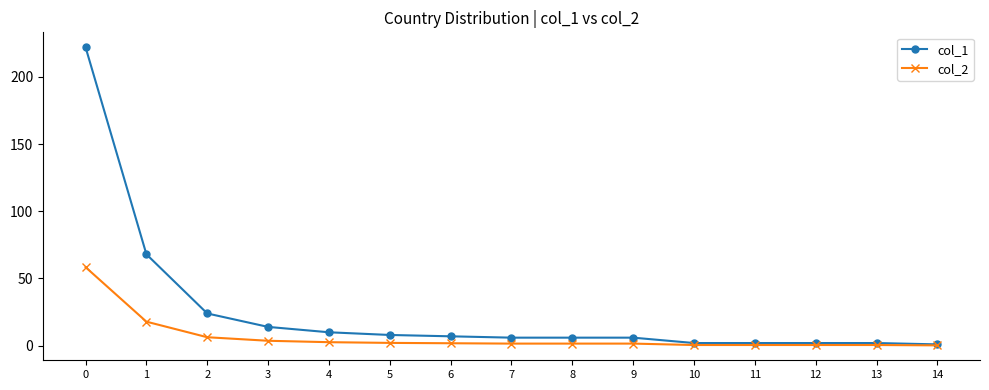

What is the total value across all series at 5?

10.1